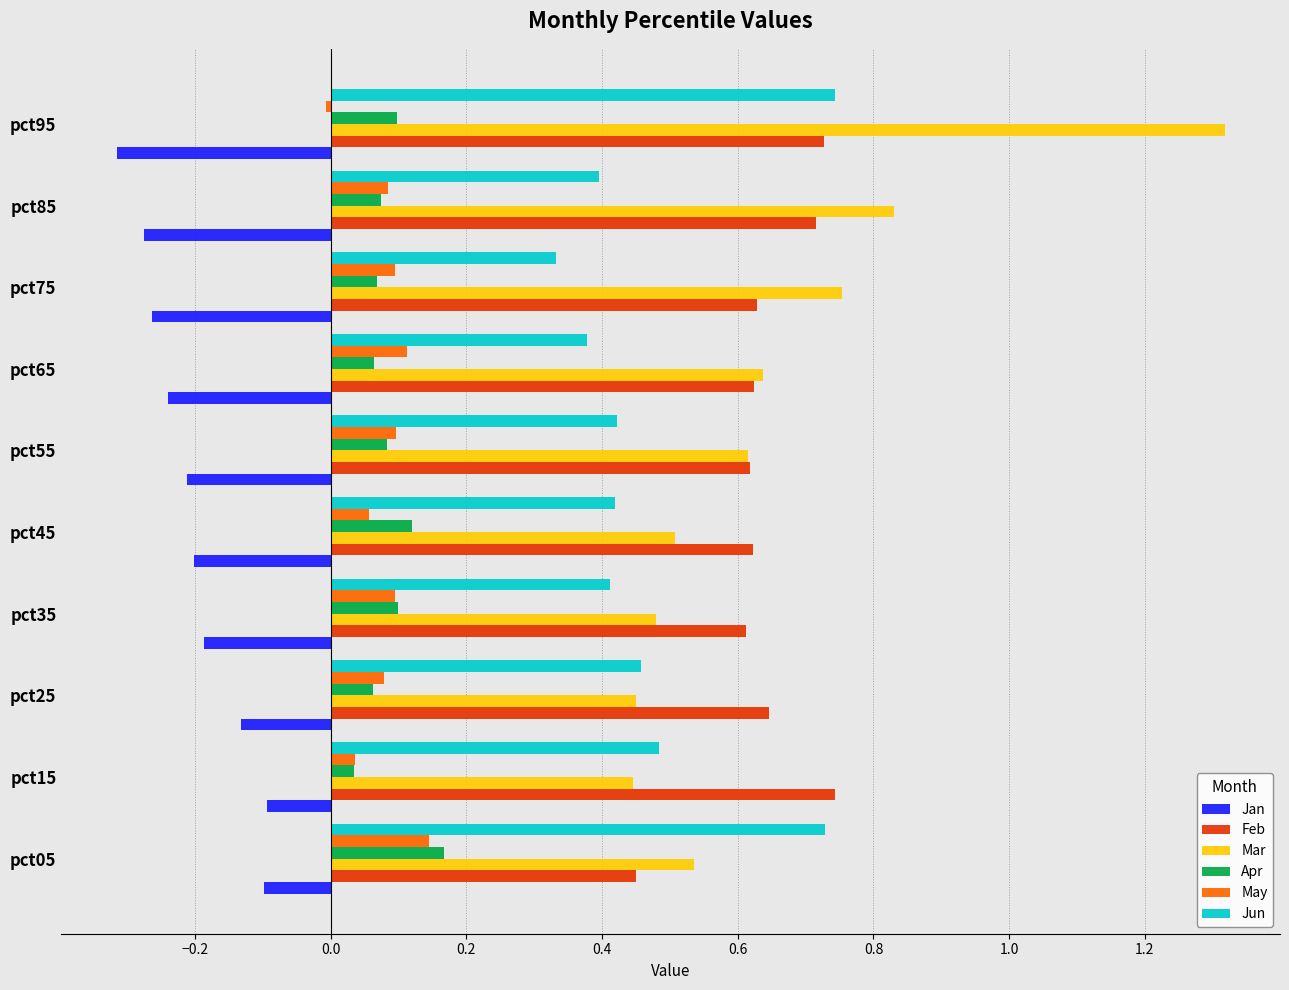

What is the sum of all Jan values?

-2.0